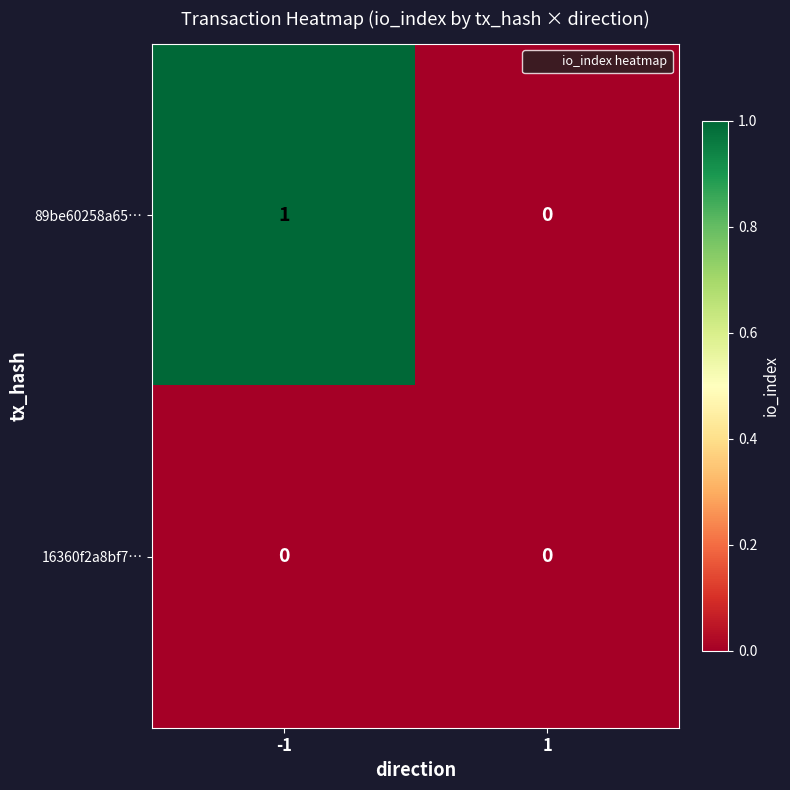

Which series has the largest total across all categories?

89be60258a65…